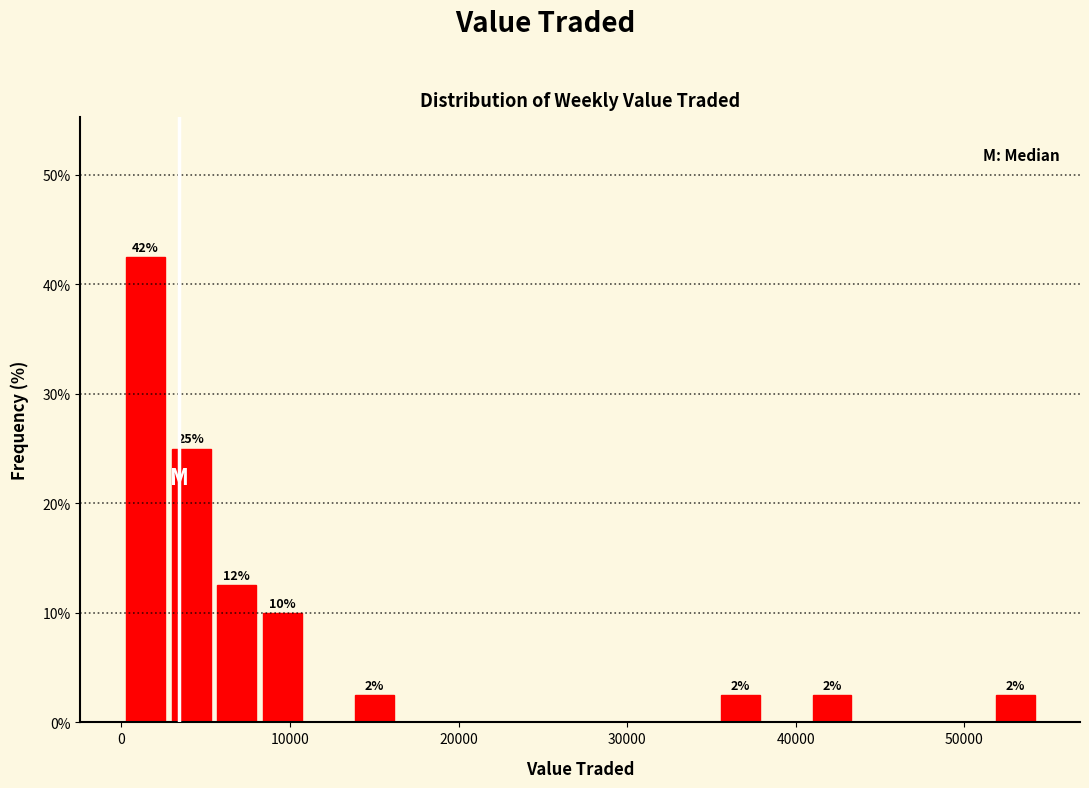

Read against the x-axis, roughly where is the centre of the tallest bar?

1000